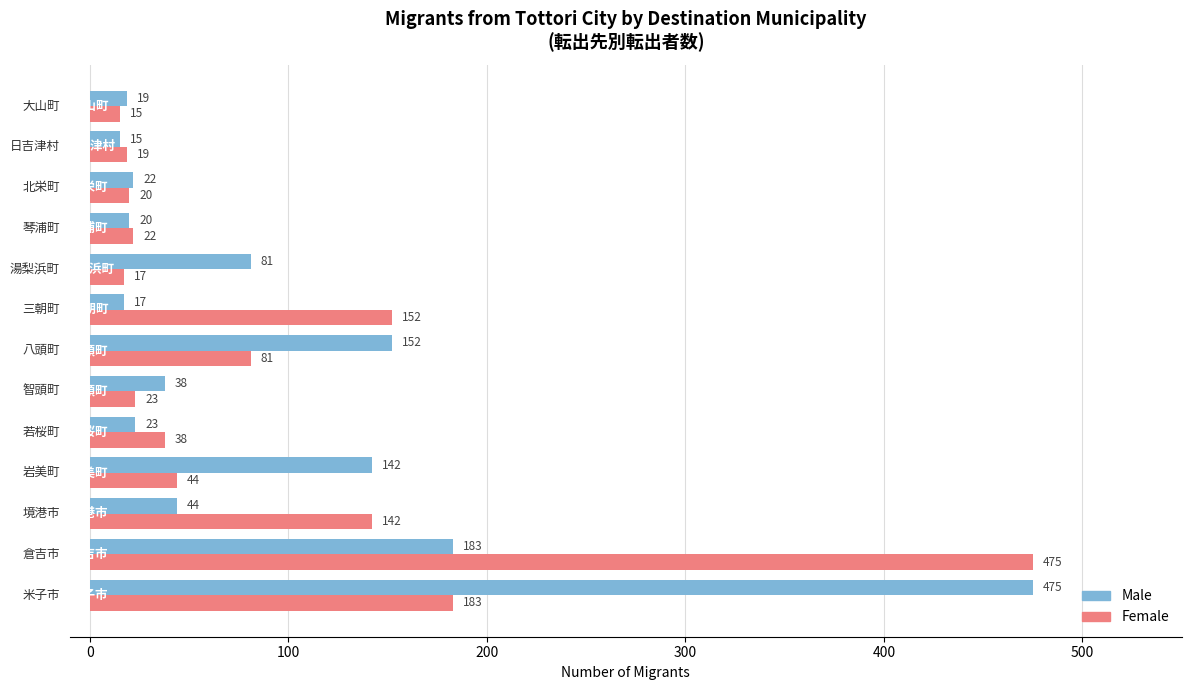

What is the difference between the second highest and second lowest values in the Male series?

166